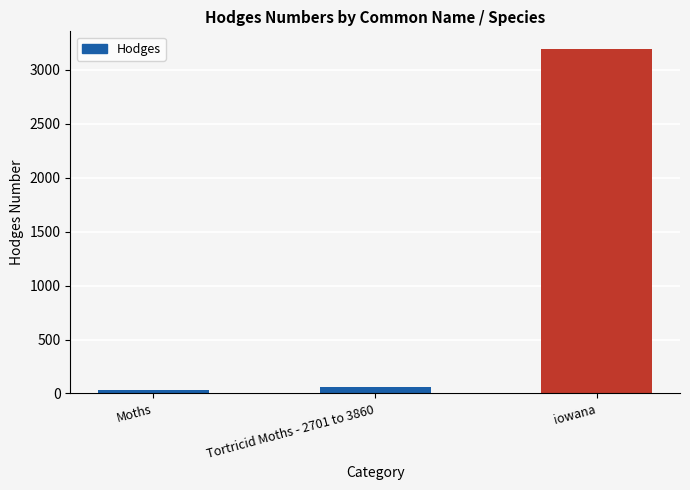

Reading right to left, what are all the values shown in this chart?

iowana=3198.0	Tortricid Moths - 2701 to 3860=62.1	Moths=29.0